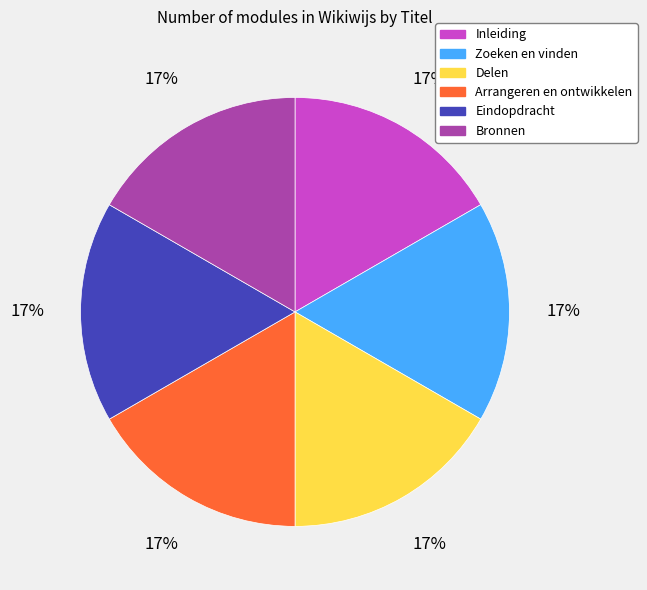

True or false: Inleiding accounts for 8% of the total.

False